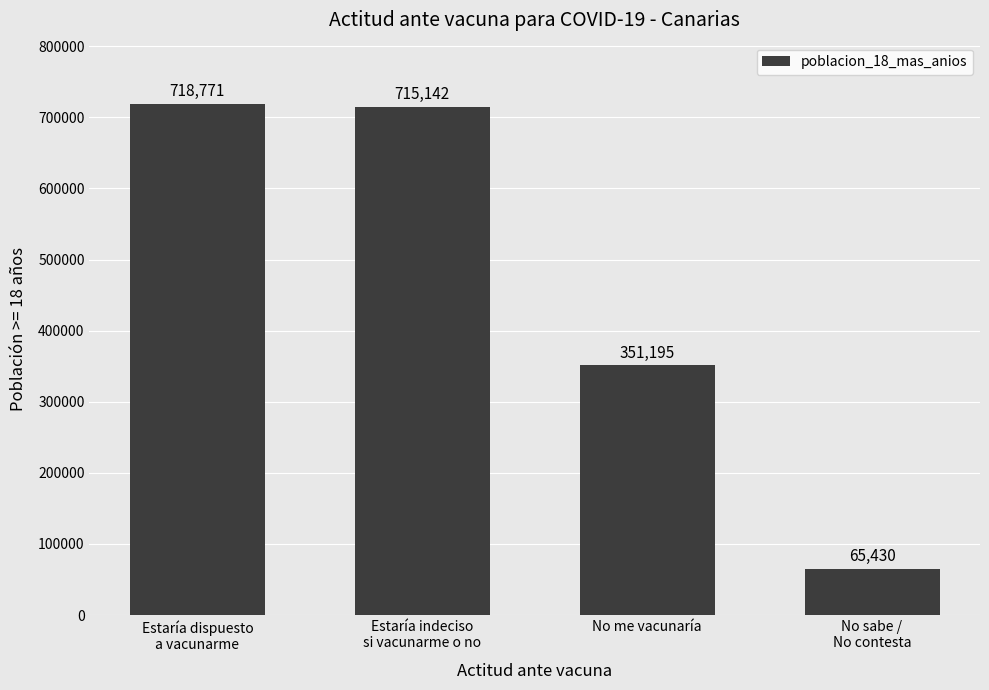

Between No sabe /
No contesta and Estaría indeciso
si vacunarme o no, which is larger?

Estaría indeciso
si vacunarme o no